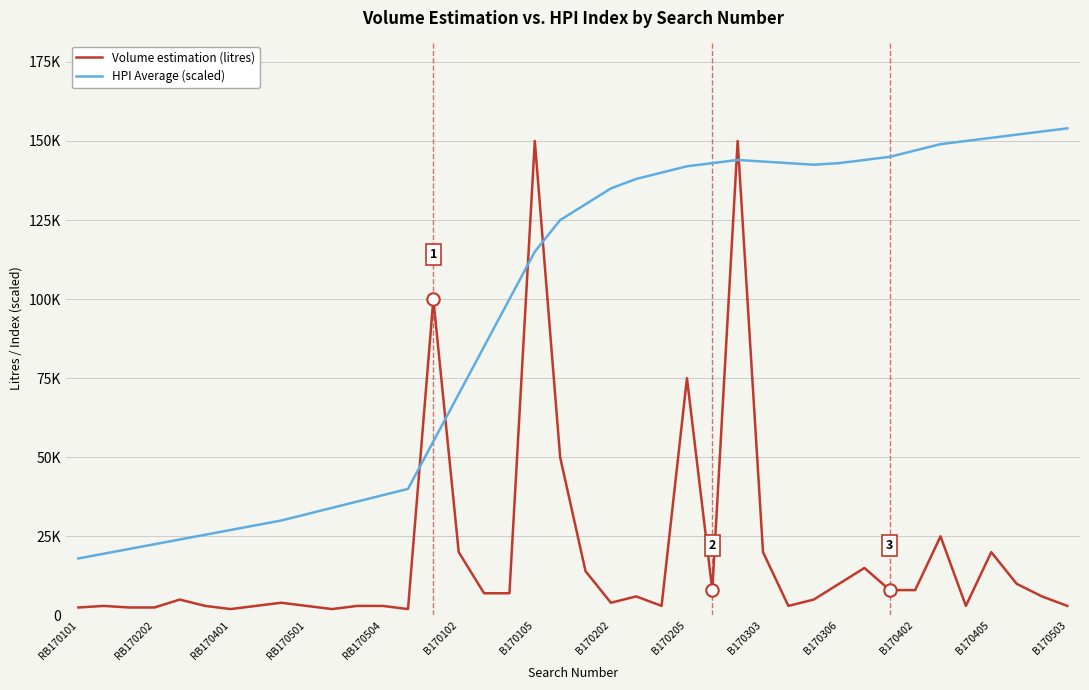

What are all the series names shown in the legend?

Volume estimation (litres), HPI Average (scaled)